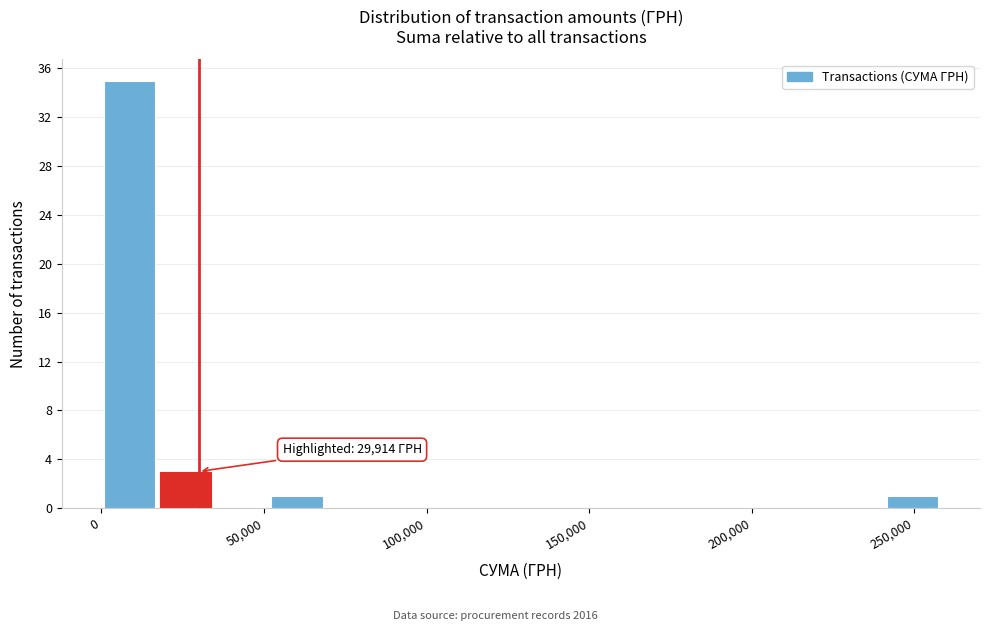

Around what value on the x-axis is the tallest bar? Give the approximate position of its centre, as read against the axis.

10000